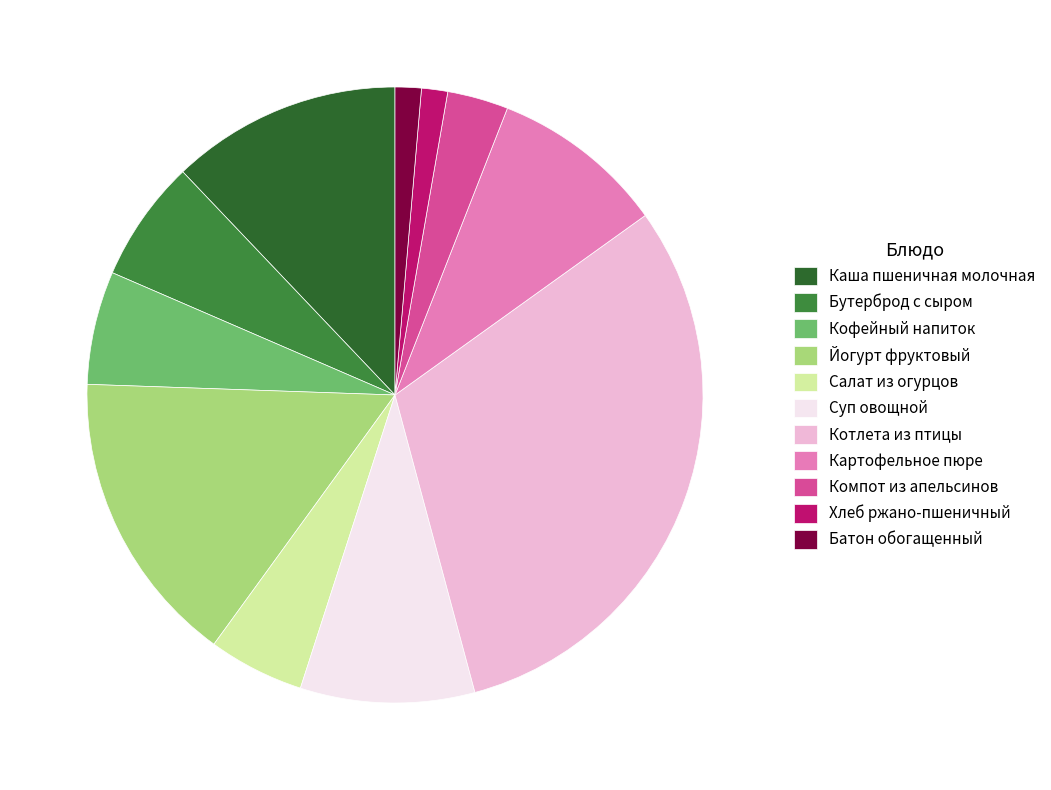

The Йогурт фруктовый slice represents 5% of the pie. True or false?

False